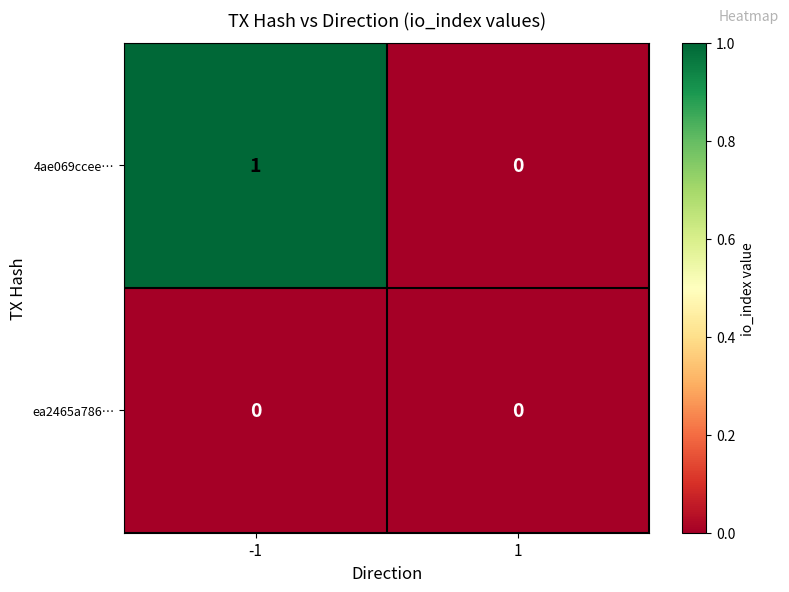

Reading left to right, extract all data points from this chart.

4ae069ccee…: -1=1	1=0
ea2465a786…: -1=0	1=0